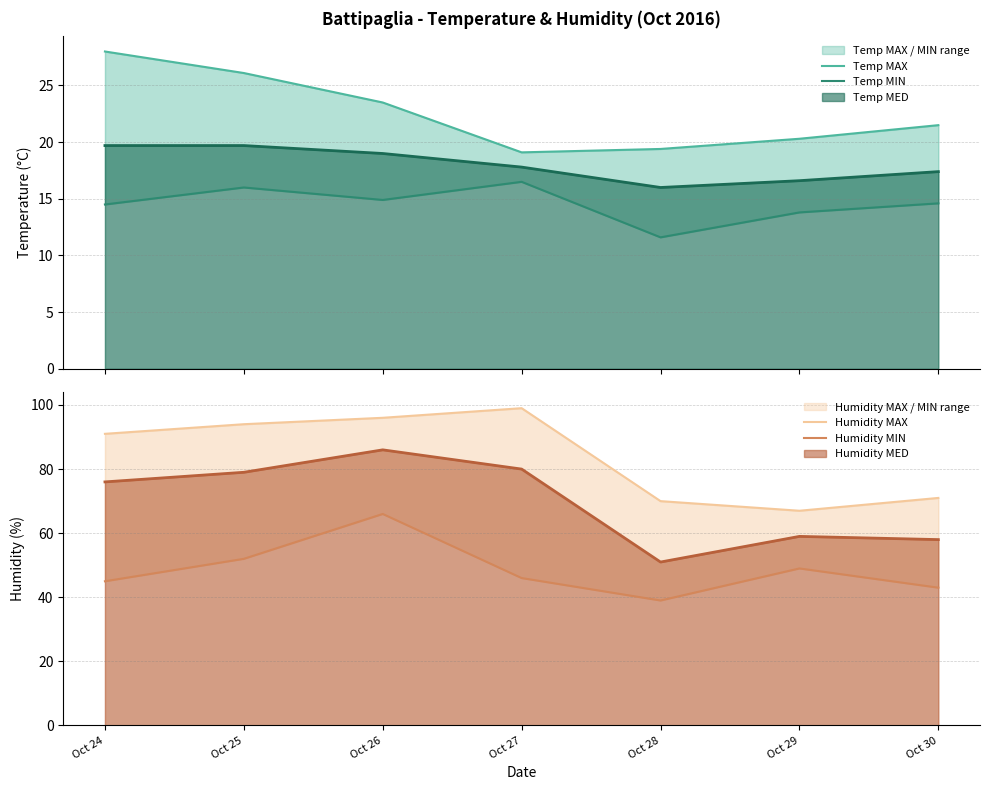

True or false: Humidity MIN has more than 1 points higher than both neighbors.

True